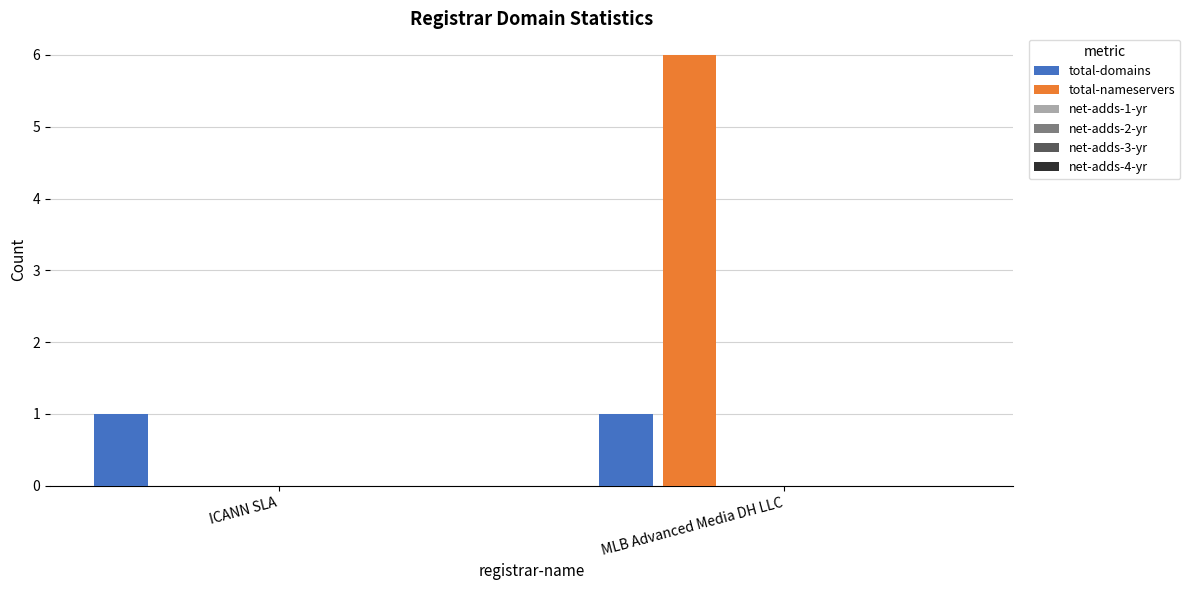

Which series has the largest range (max minus min)?

total-nameservers